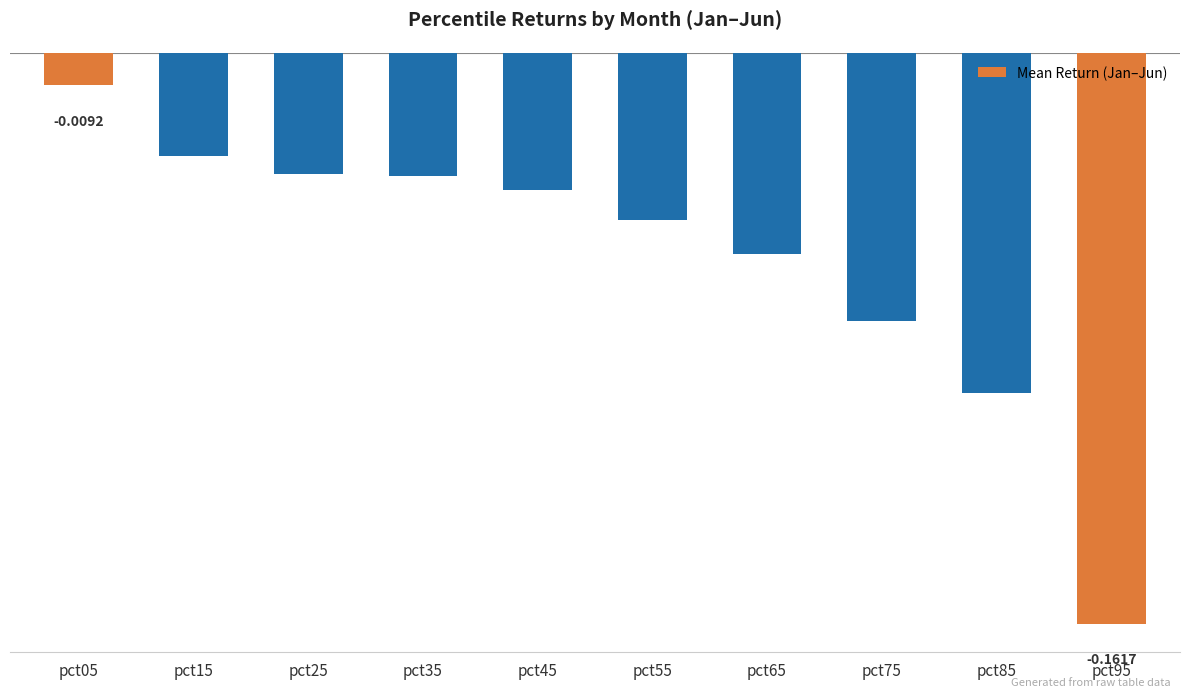

Which category has the lowest value across all series?

pct95